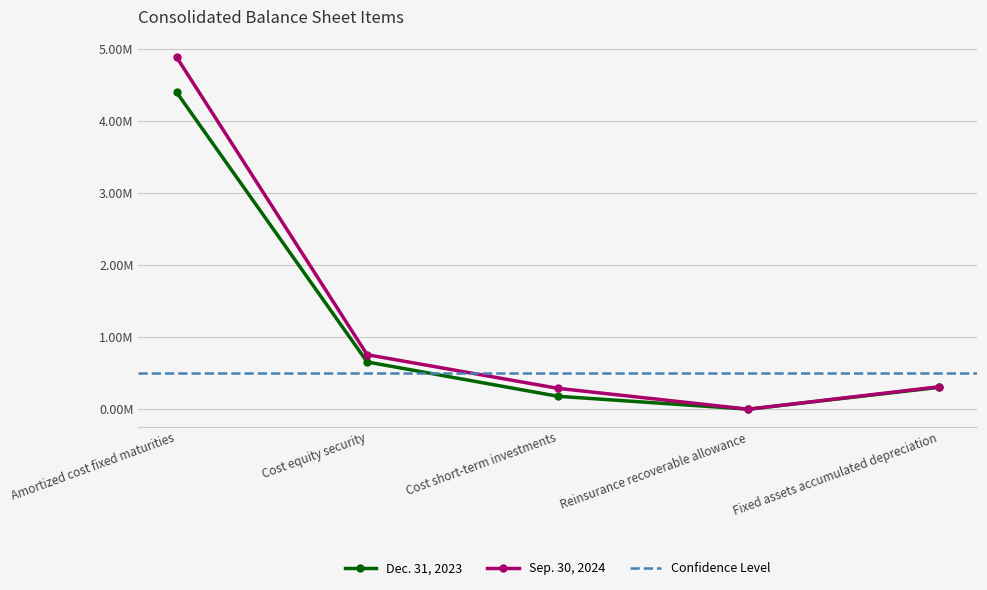

How many data points in Sep. 30, 2024 are less than 311220?

2